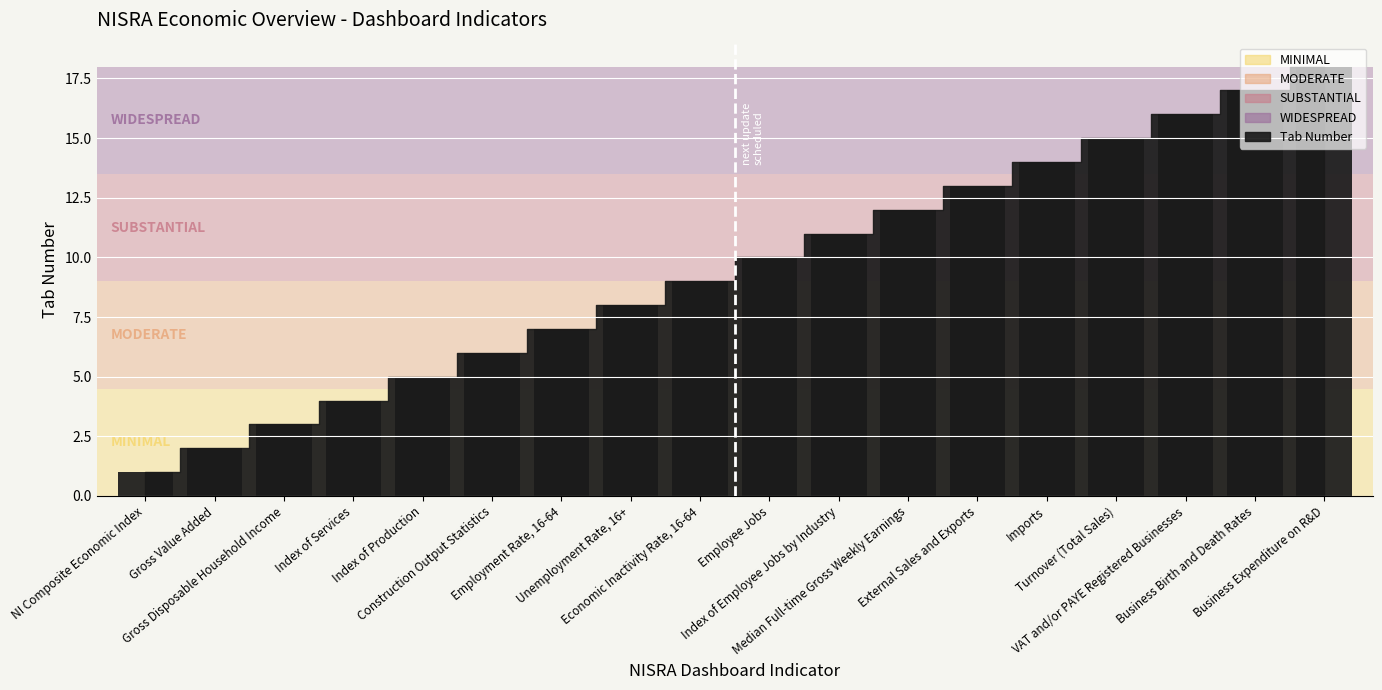

At which category does the chart reach its peak across all series?

Business Expenditure on R&D